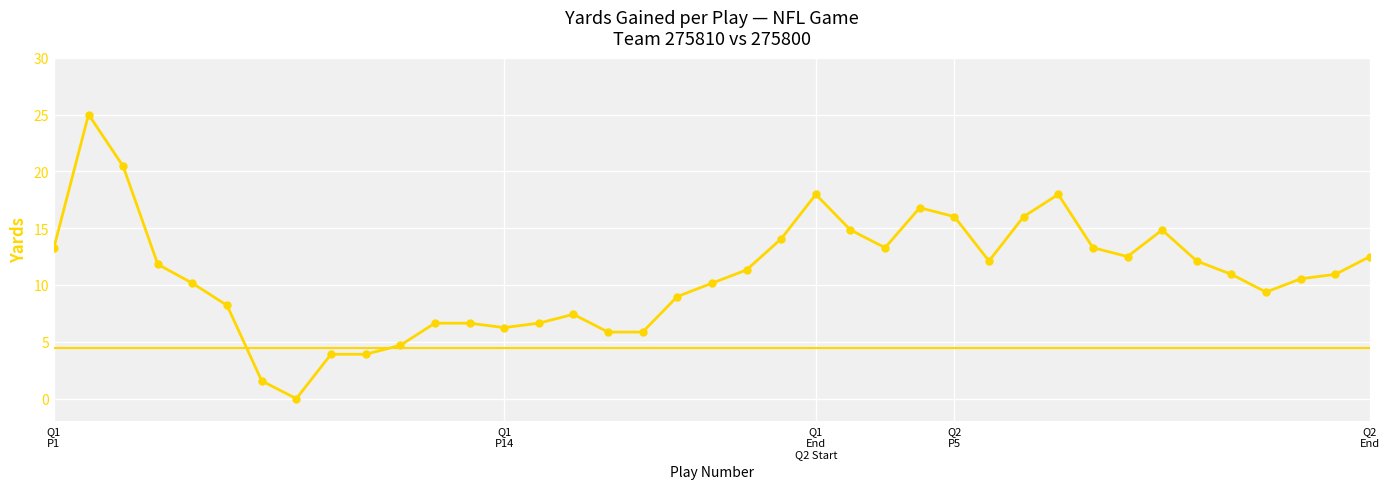

What is the value of the 18th point from the left?

5.9